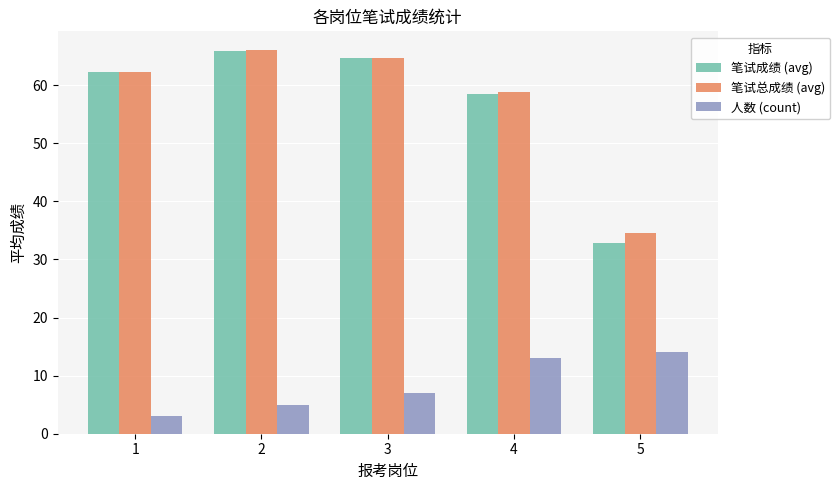

Which series changed the most between 1 and 2?

笔试总成绩 (avg)